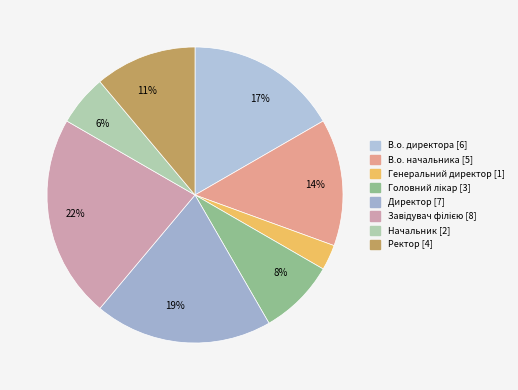

Which has a higher value, Директор or Головний лікар?

Директор